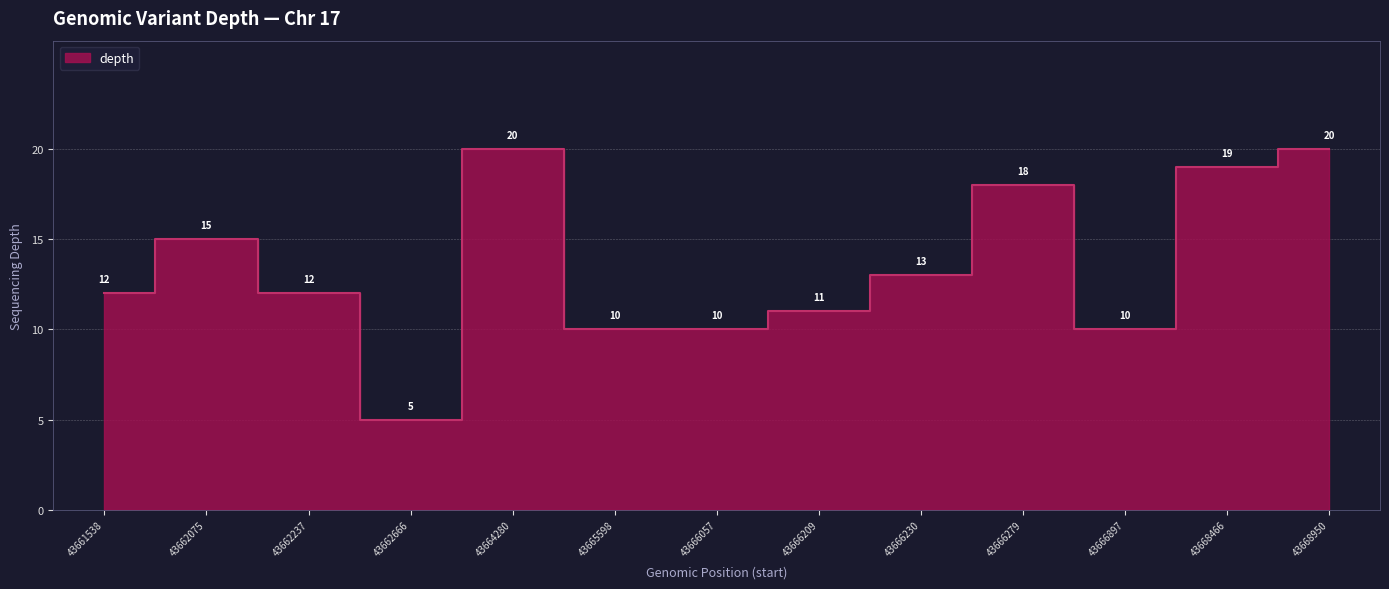

What is the difference between the values at 43666057 and 43662237?

2